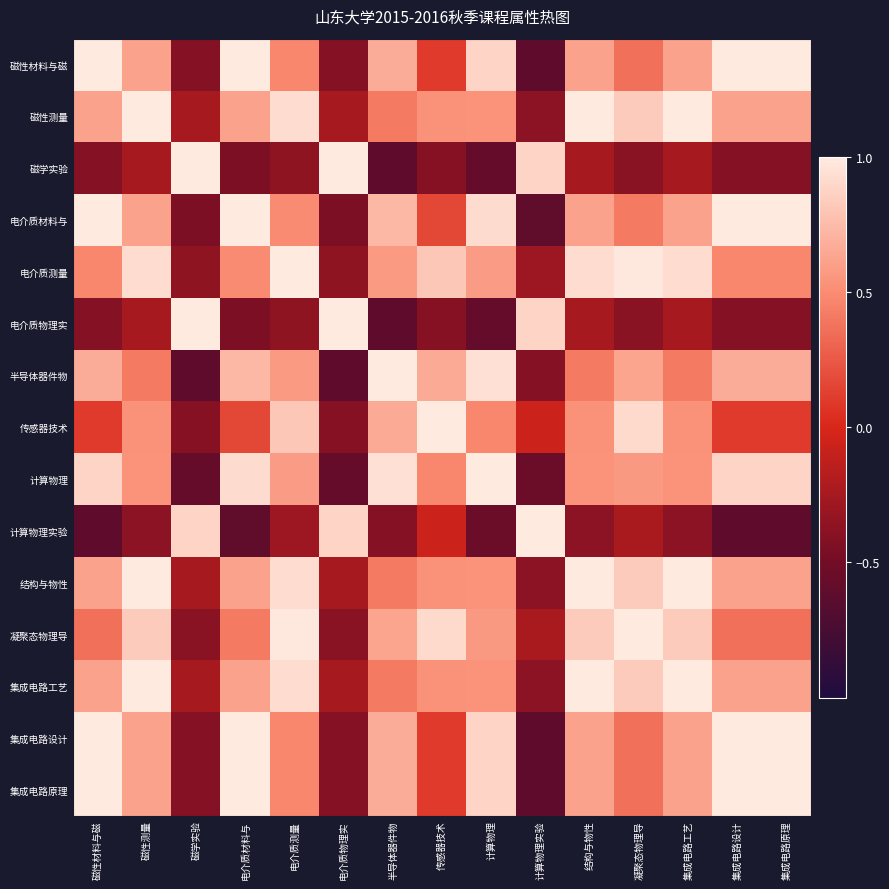

Between 集成电路原理 and 电介质材料与, which is larger?

集成电路原理